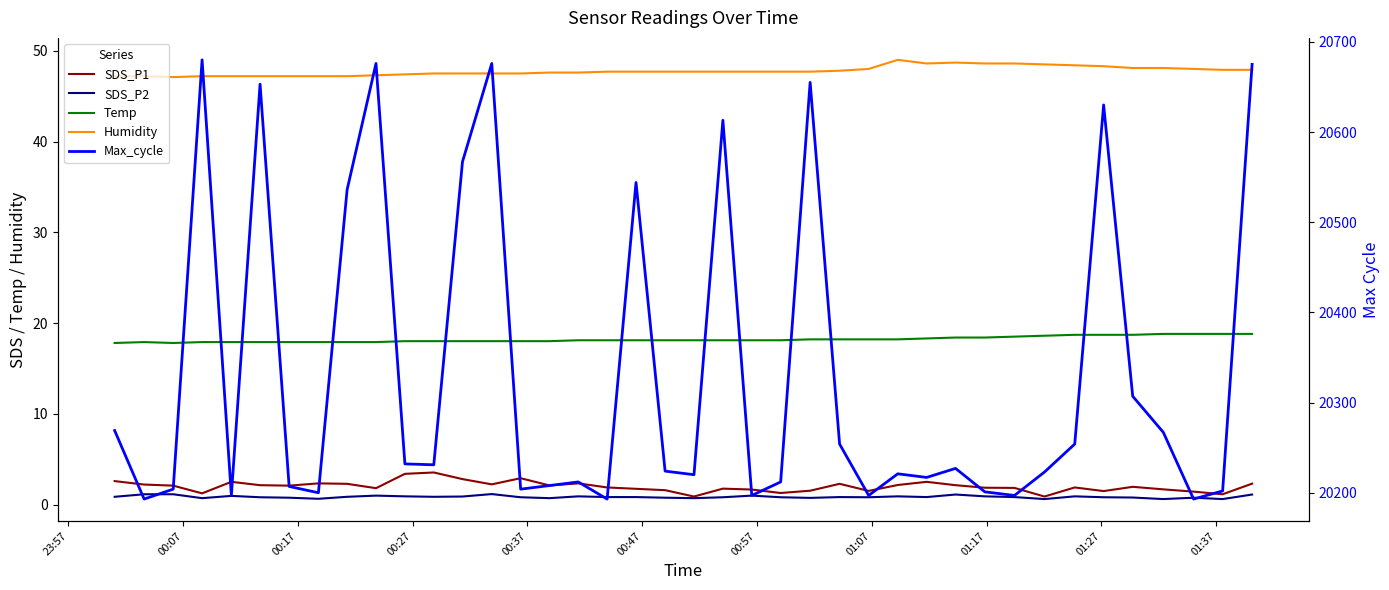

What is the sum of all SDS_P2 values?

33.6